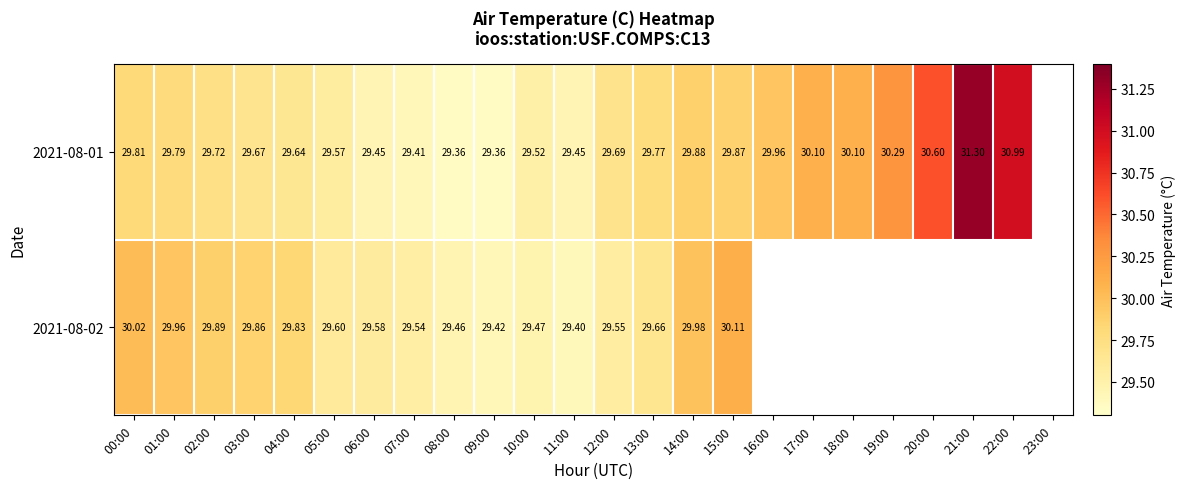

What is the smallest value displayed?

29.4